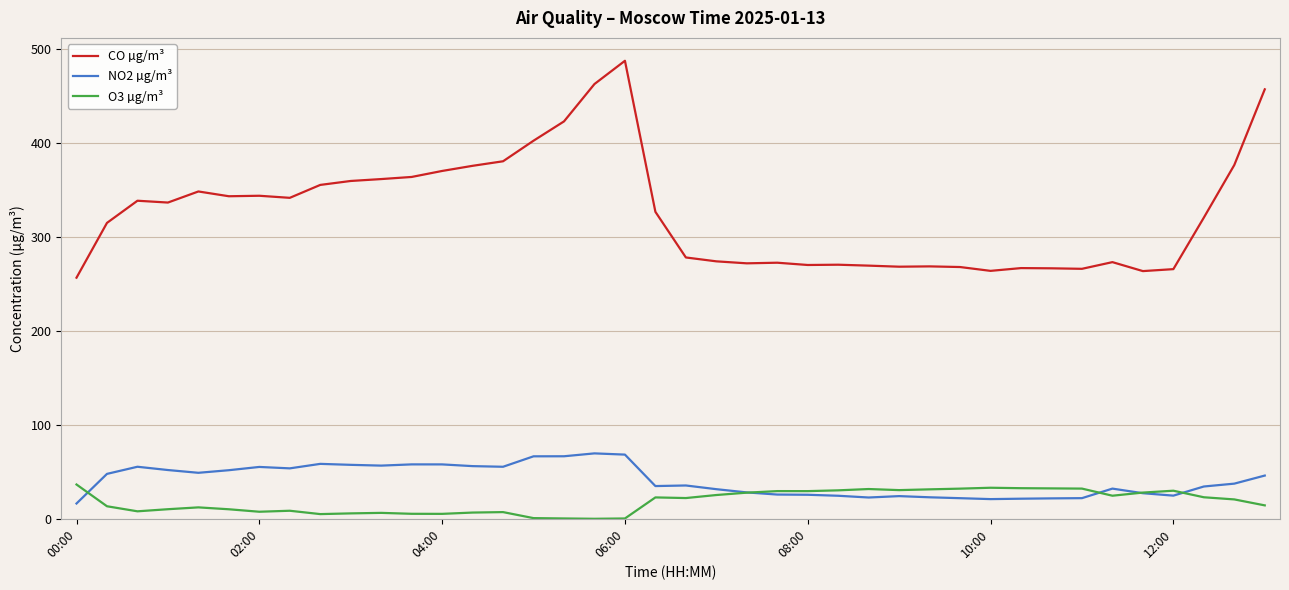

Which series has the largest total across all categories?

CO µg/m³